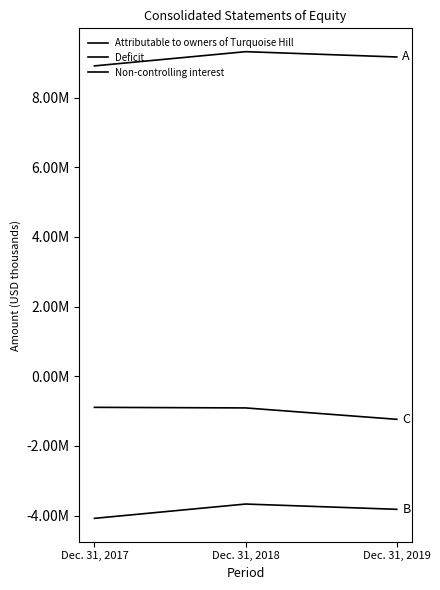

Which series has the largest total across all categories?

Attributable to owners of Turquoise Hill